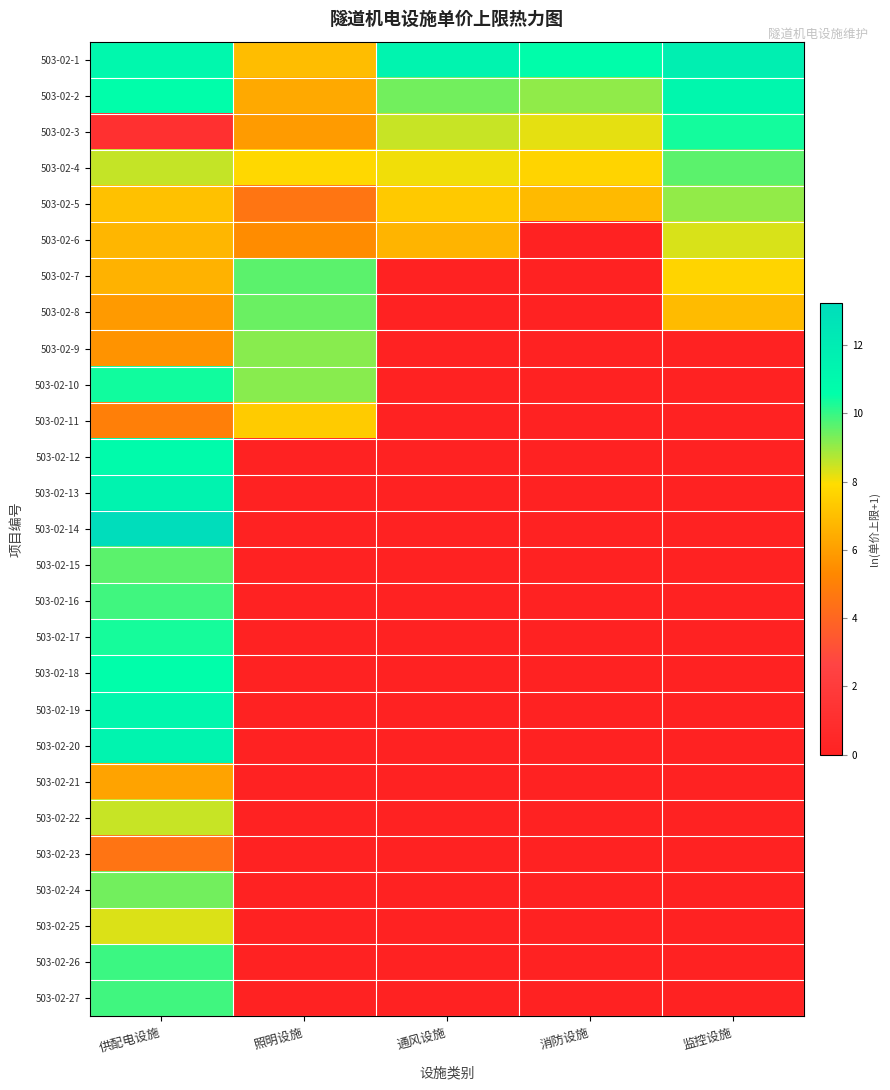

What is the total value across all series at 通风设施?

51.3